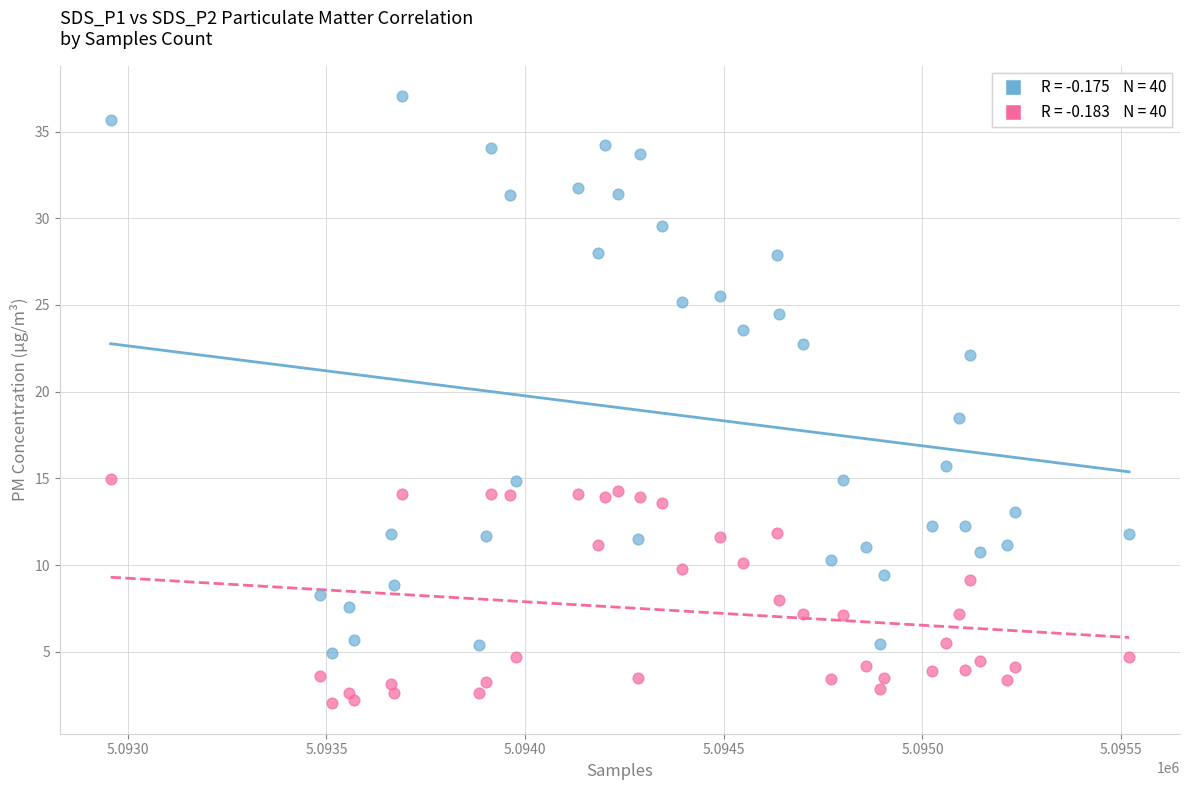

Across all series, what Y value is closest to 19?

18.5